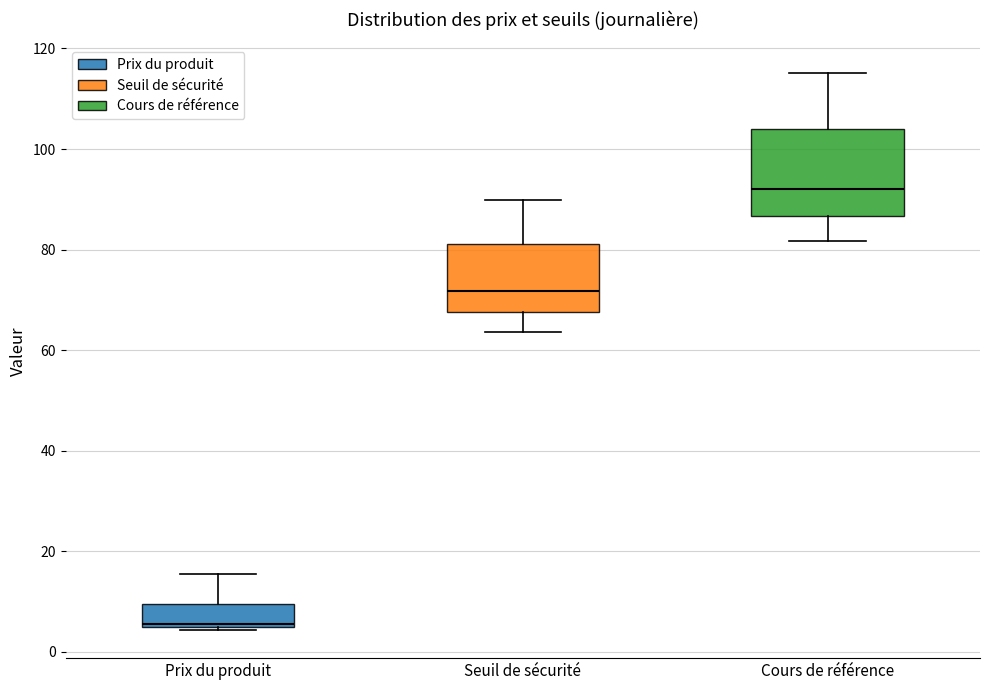

Reading left to right, transcribe this box plot: for each box, give where its median line is, the range the box spans, and where its two whiskers end, as read against the y-axis. The values are not printed on the chart, so give them approximately, as read against the axis.

Prix du produit: median 6, box 4 to 10, whiskers 4 (just below the box's lower edge) to 16
Seuil de sécurité: median 72, box 68 to 82, whiskers 64 to 90
Cours de référence: median 92, box 86 to 104, whiskers 82 to 116